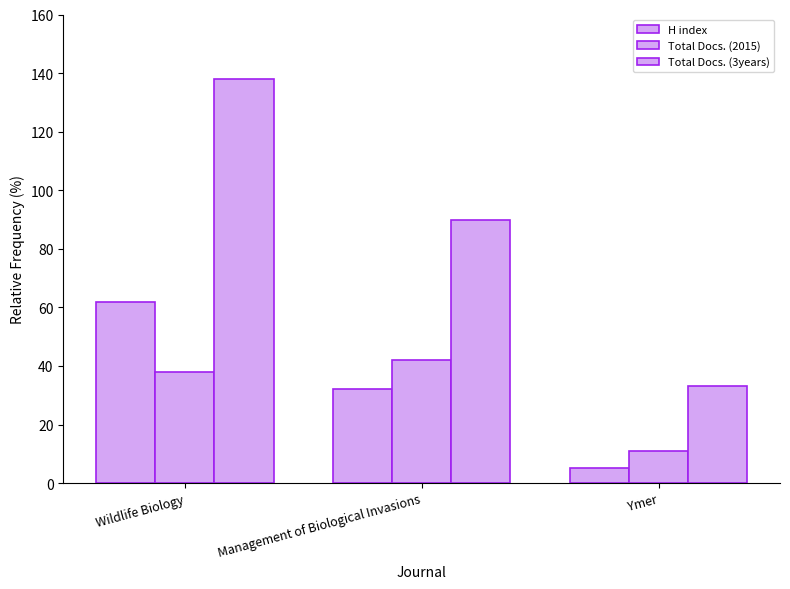

Does the chart contain any negative values?

No